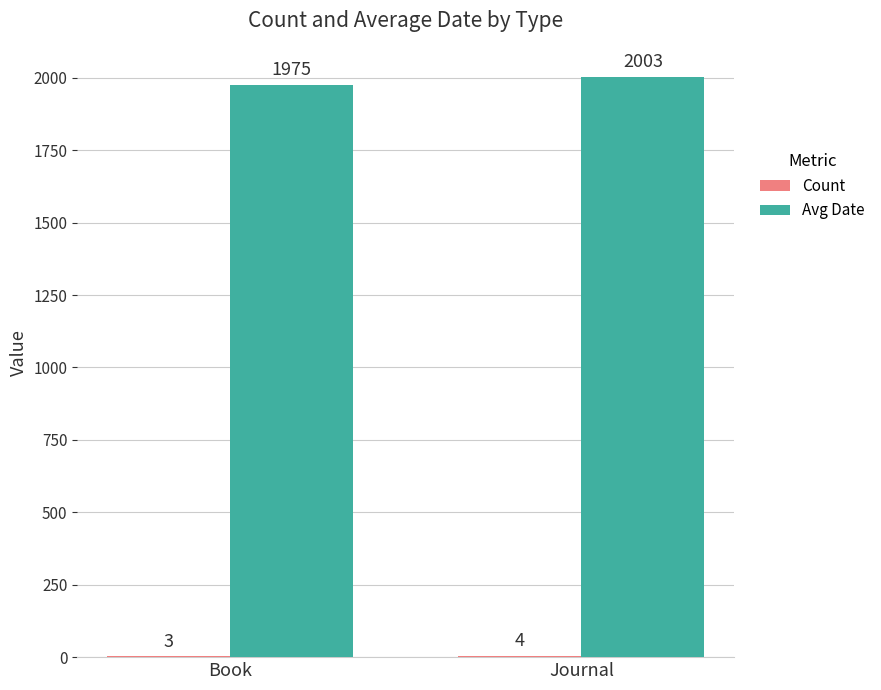

What is the total value across all series at Journal?

2007